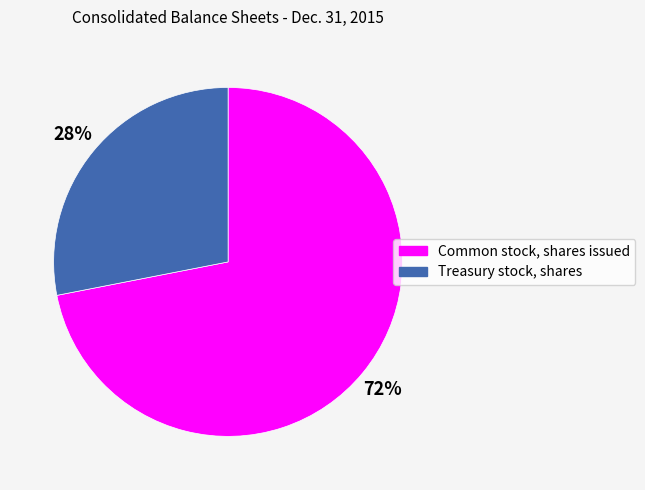

To the nearest percent, what is the difference between the largest and smallest slice percentages?

44%